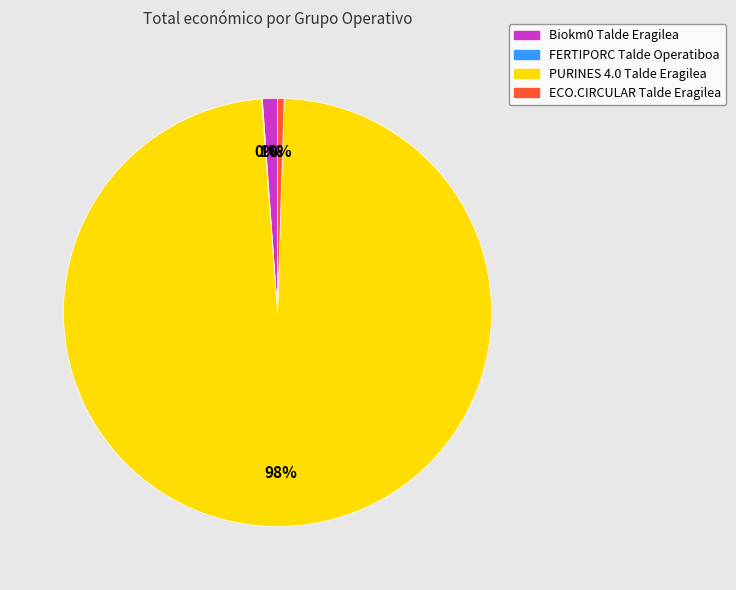

Is the sum of Biokm0 Talde Eragilea and ECO.CIRCULAR Talde Eragilea greater than half?

No